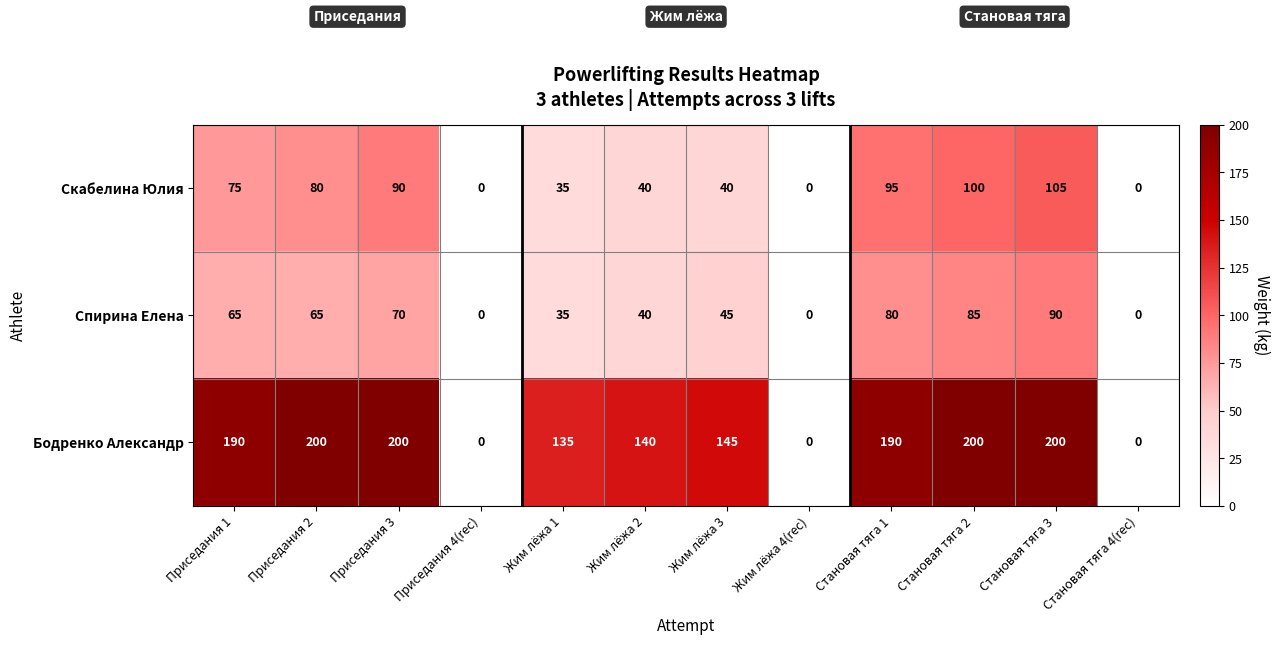

True or false: Спирина Елена has a value of 46 at Жим лёжа 1.

False